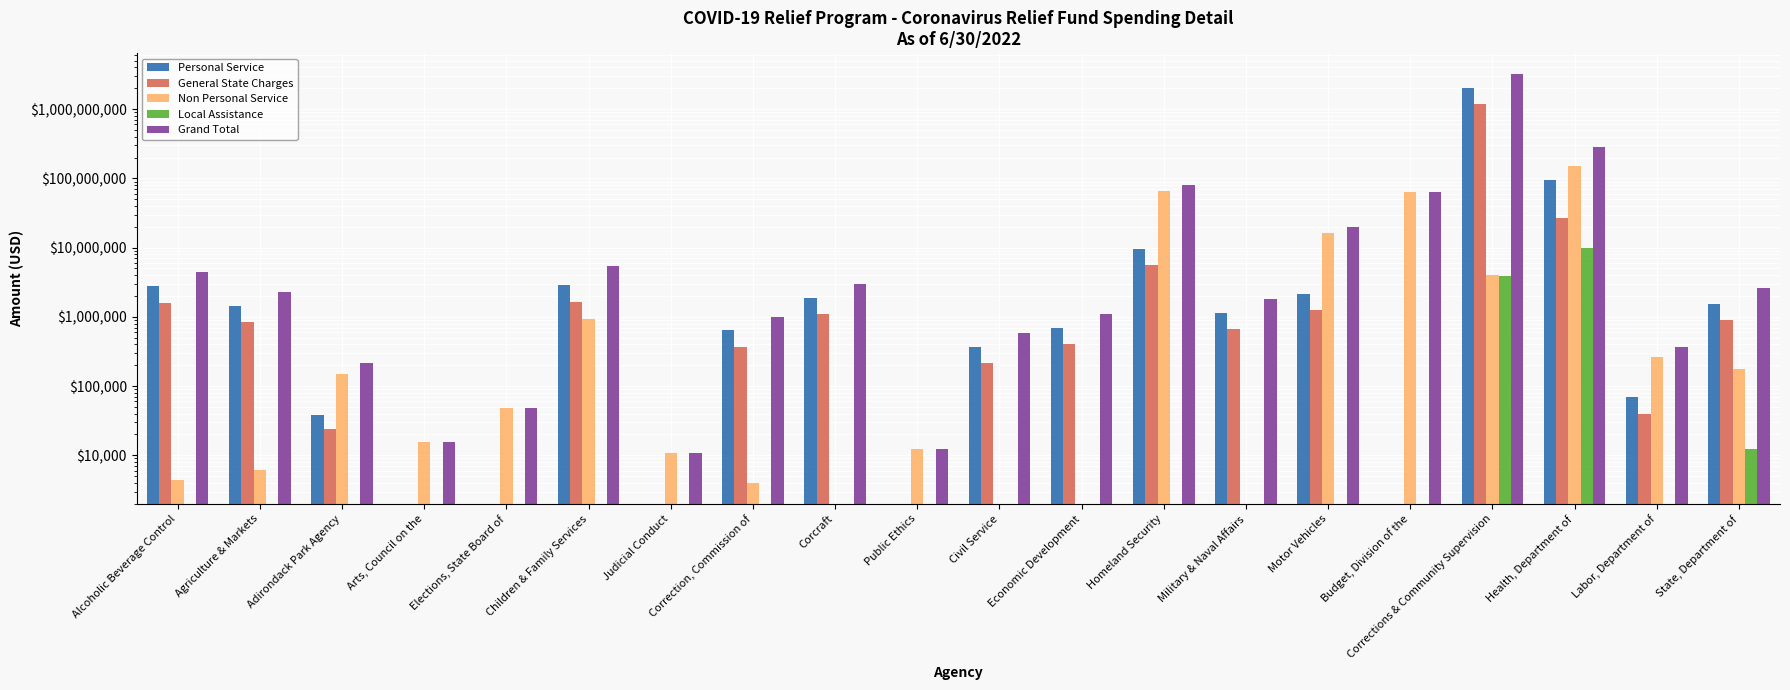

Read the Non Personal Service value at Homeland Security.

66073432.2